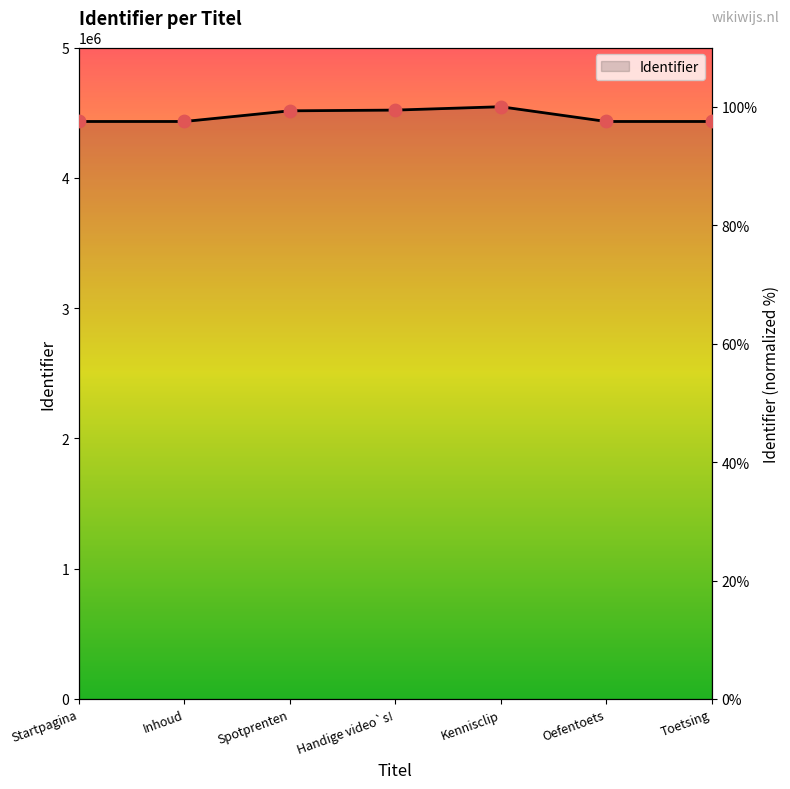

Between Inhoud and Oefentoets, which is larger?

Oefentoets